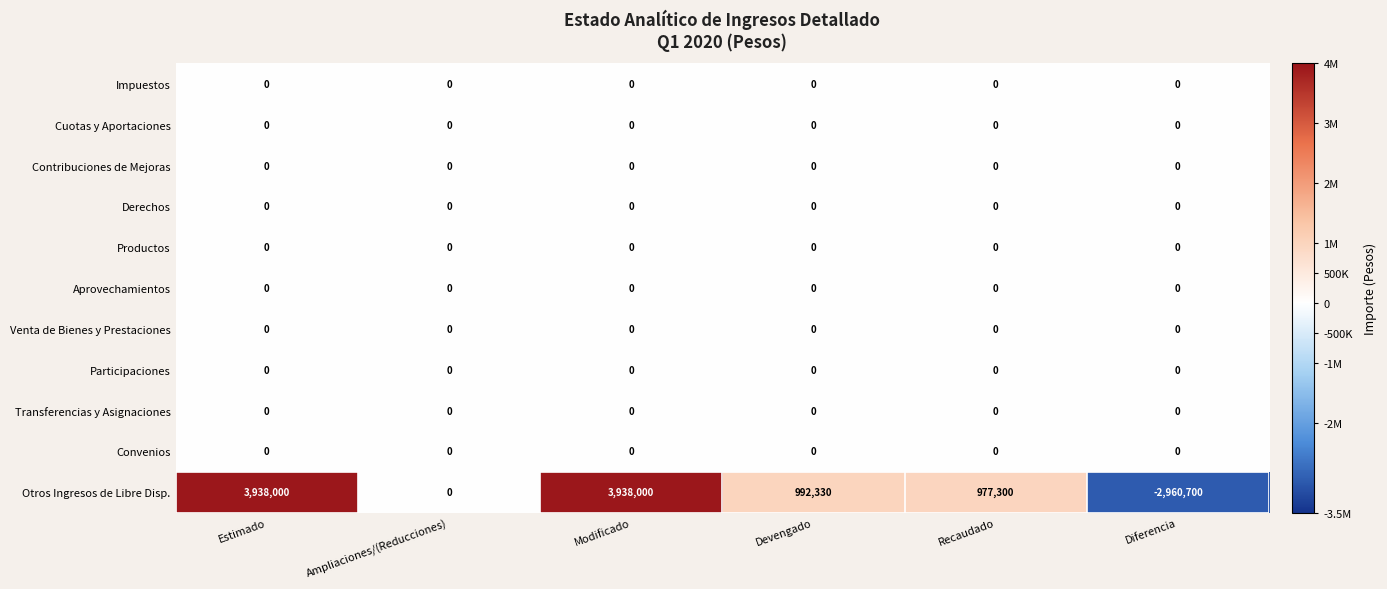

The value of Cuotas y Aportaciones at Diferencia is 0. True or false?

True